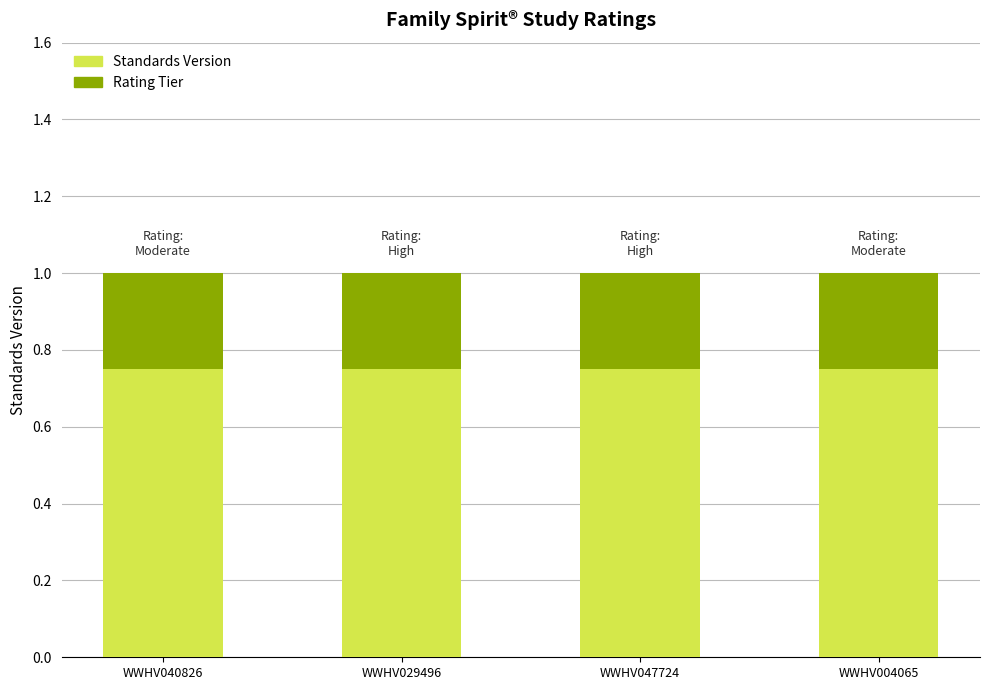

What is the total value across all series at WWHV040826?

1.0